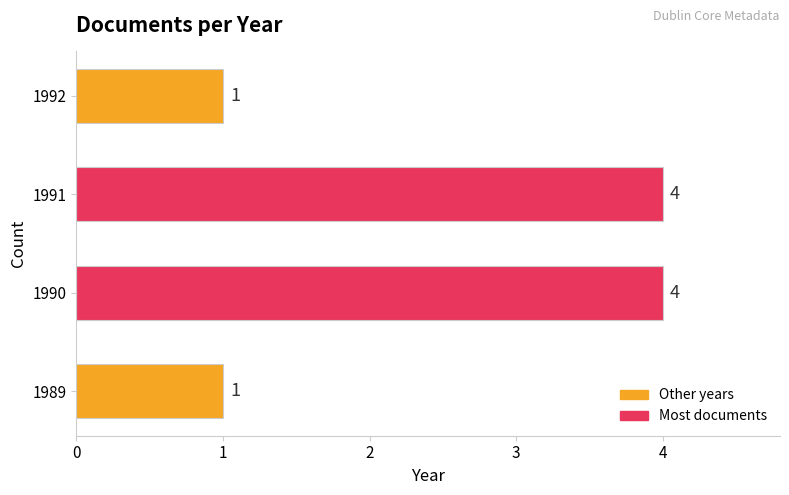

Reading top to bottom, list all the values displayed in this chart.

1	4	4	1